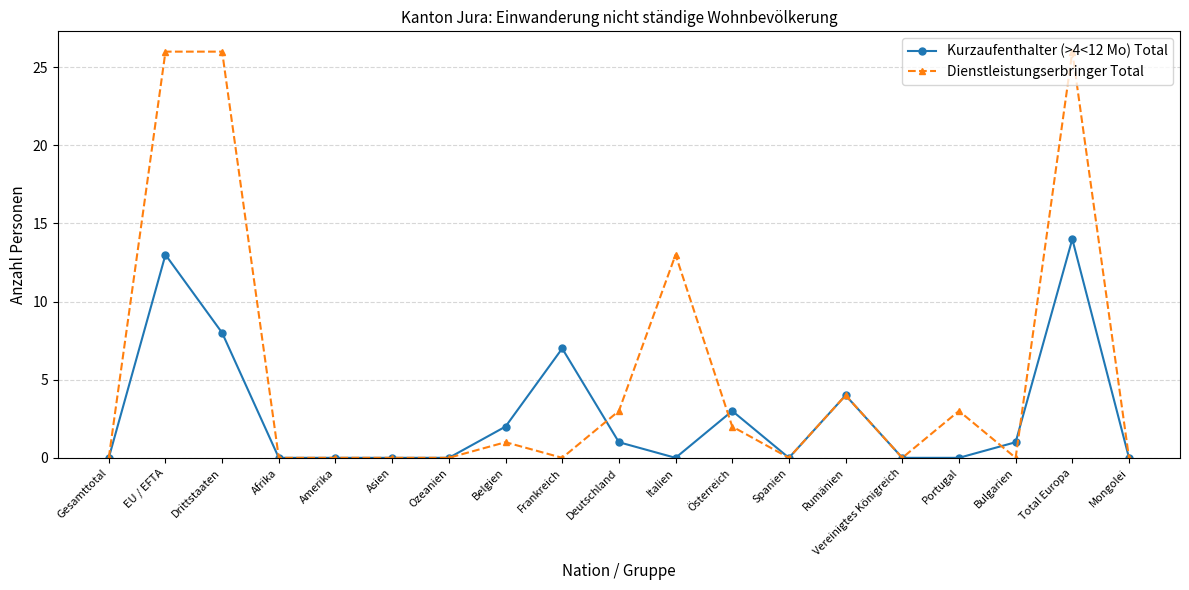

What is the difference between the highest and lowest values at Drittstaaten?

18